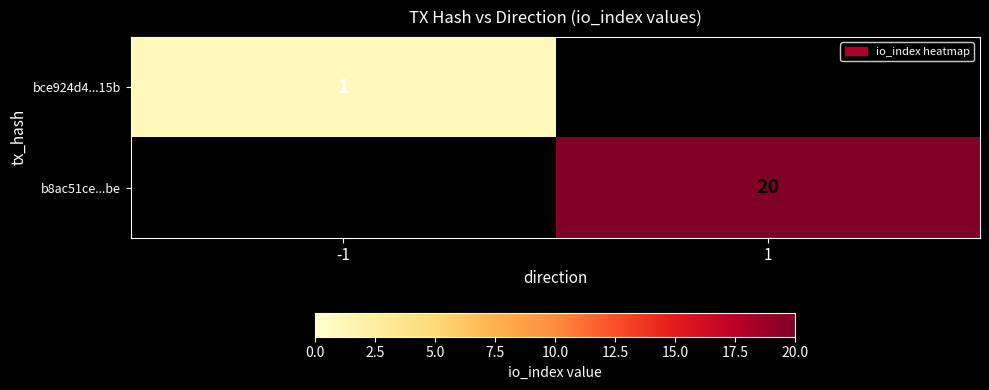

True or false: b8ac51ce...be has a value of 11 at 1.

False